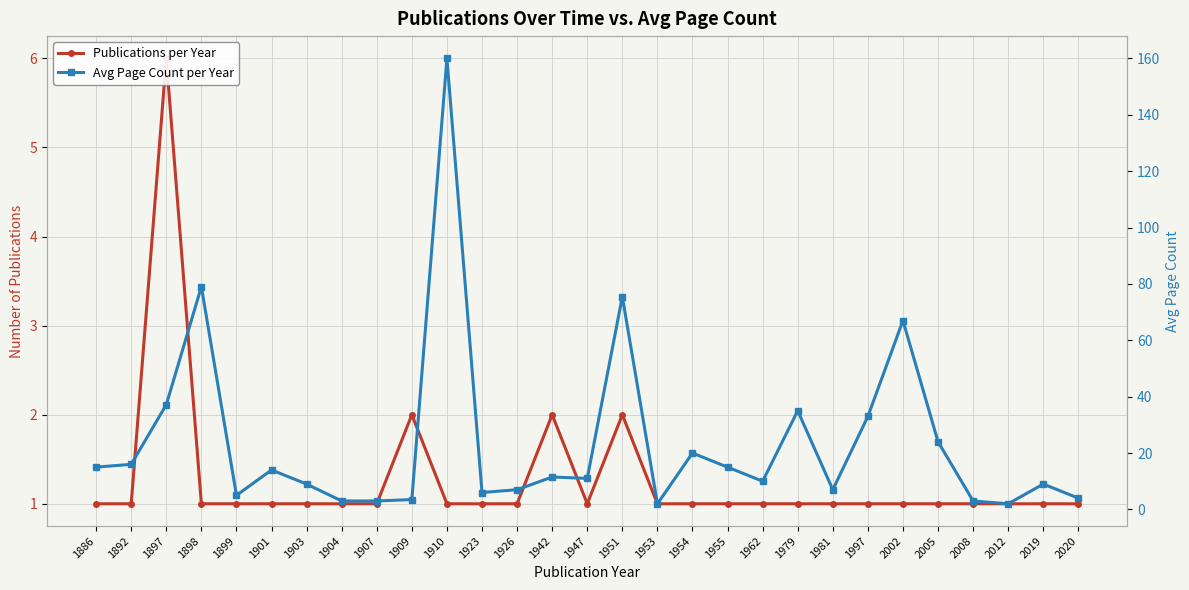

Count the number of data series in this chart.

2